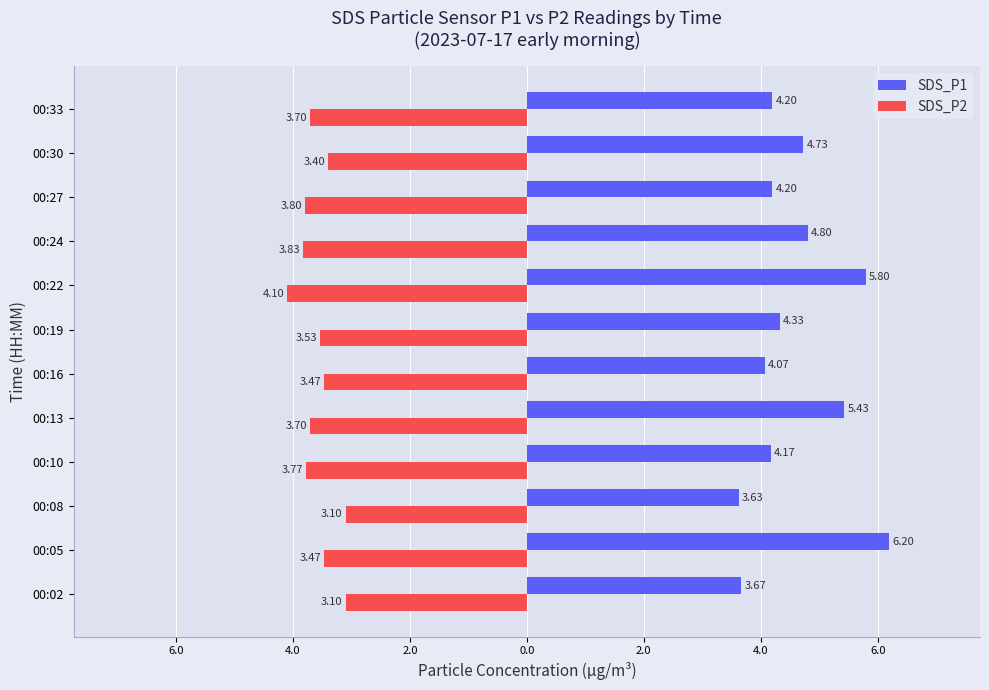

What are all the series names shown in the legend?

SDS_P1, SDS_P2